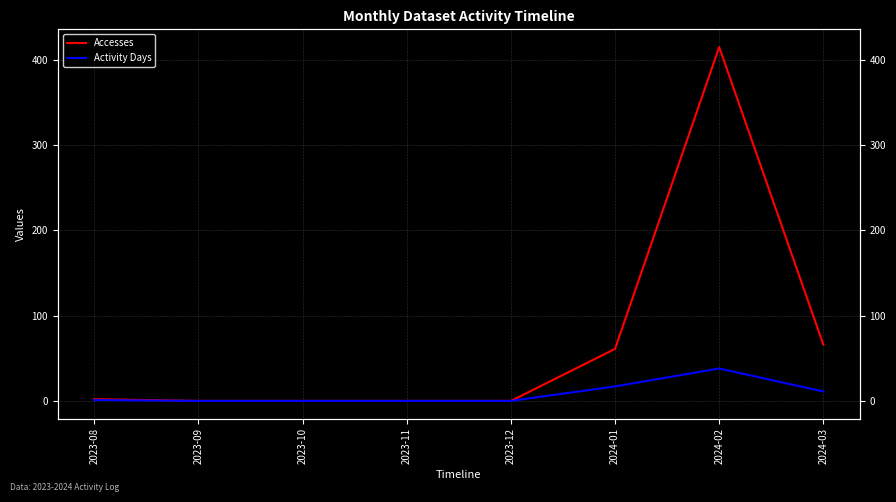

Reading left to right, transcribe all the data shown in this chart.

Accesses: 2	0	0	0	0	61	415	66
Activity Days: 1	0	0	0	0	17	38	11